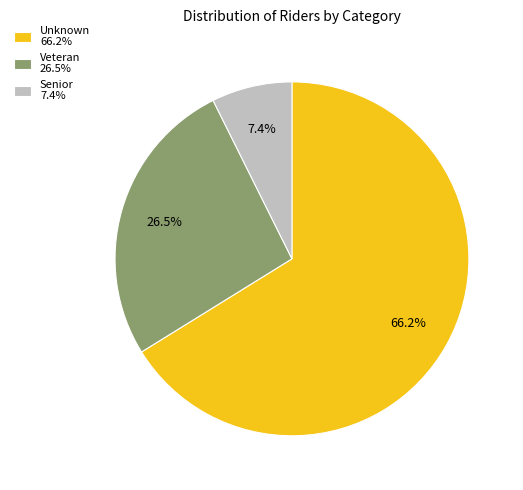

What is the ratio of the value at Veteran to the value at Unknown?

0.4